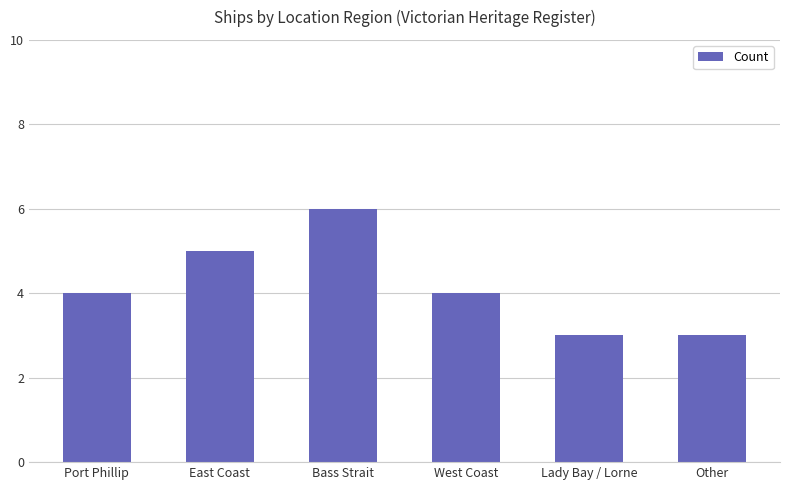

True or false: the data shows 6 at Bass Strait.

True